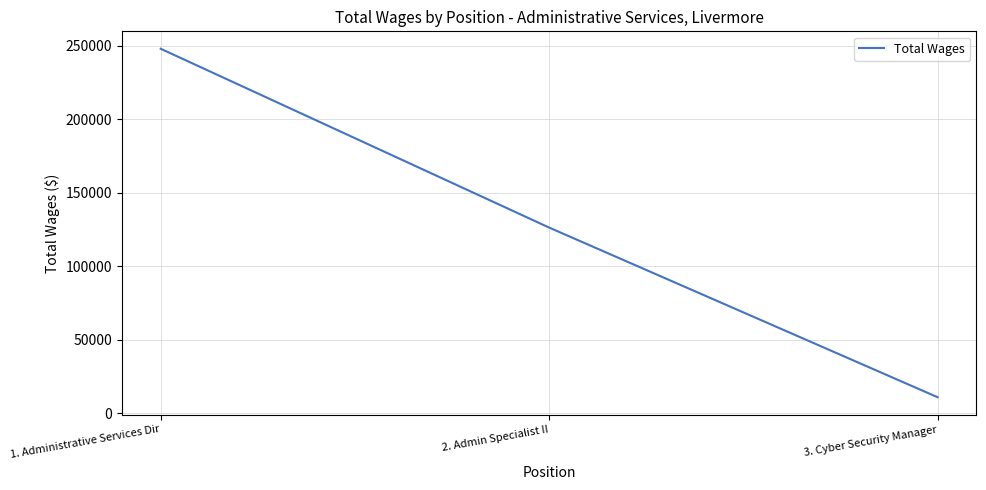

How many distinct data groups are displayed?

1